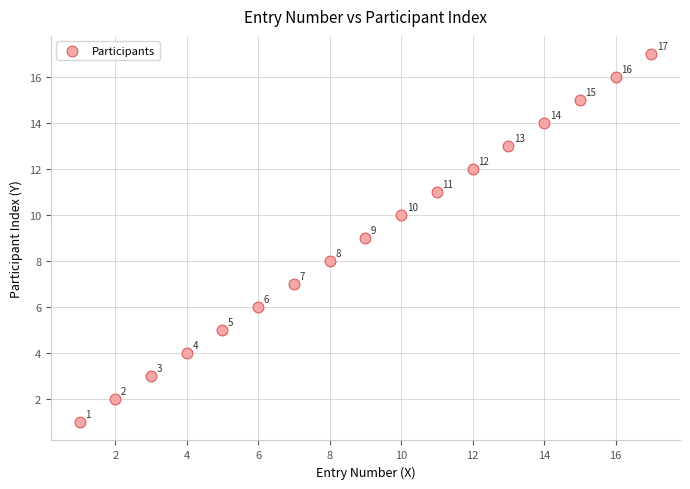

What is the range of X values (max minus min)?

16